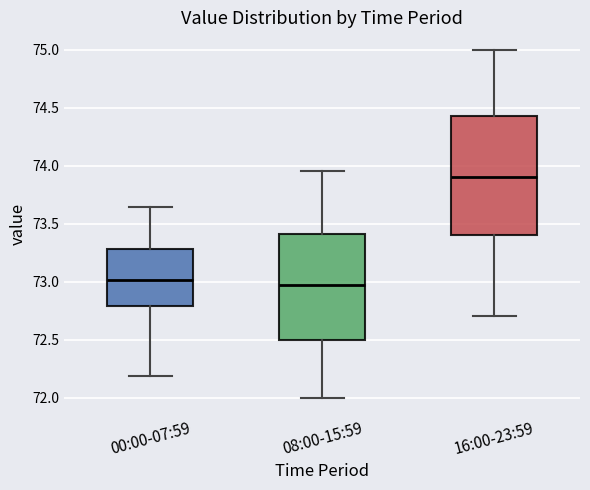

Comparing the boxes themselves (not the whiskers), which one is the tallest?

16:00-23:59